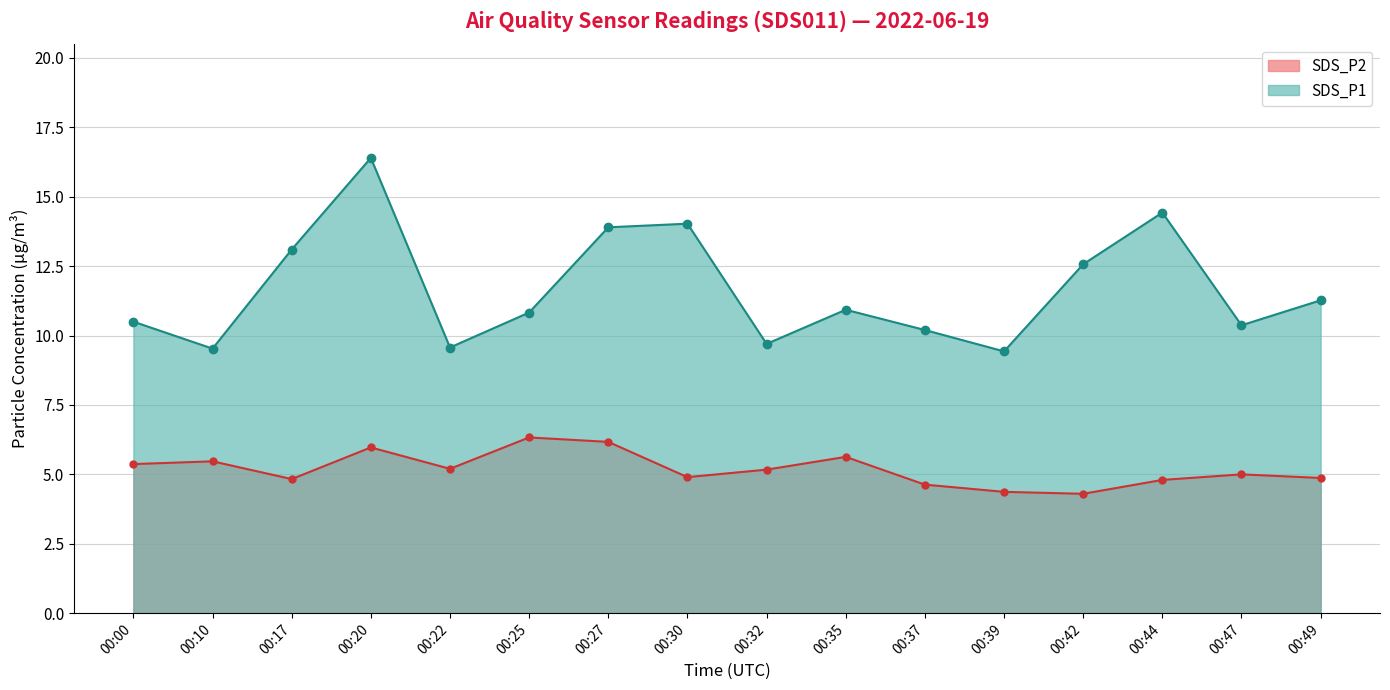

What is the value of the SDS_P2 point at the 5th from the left?

5.2